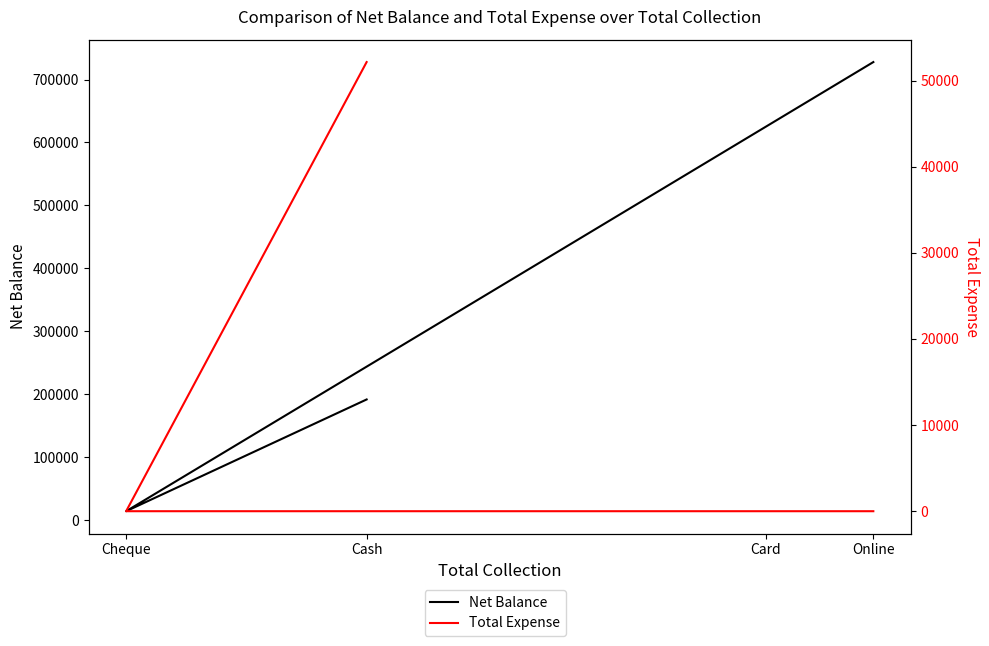

True or false: Total Expense and Net Balance intersect in this chart.

False